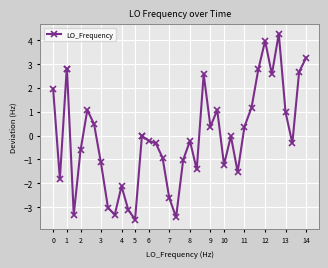

What is the difference between the maximum and minimum values?

7.8